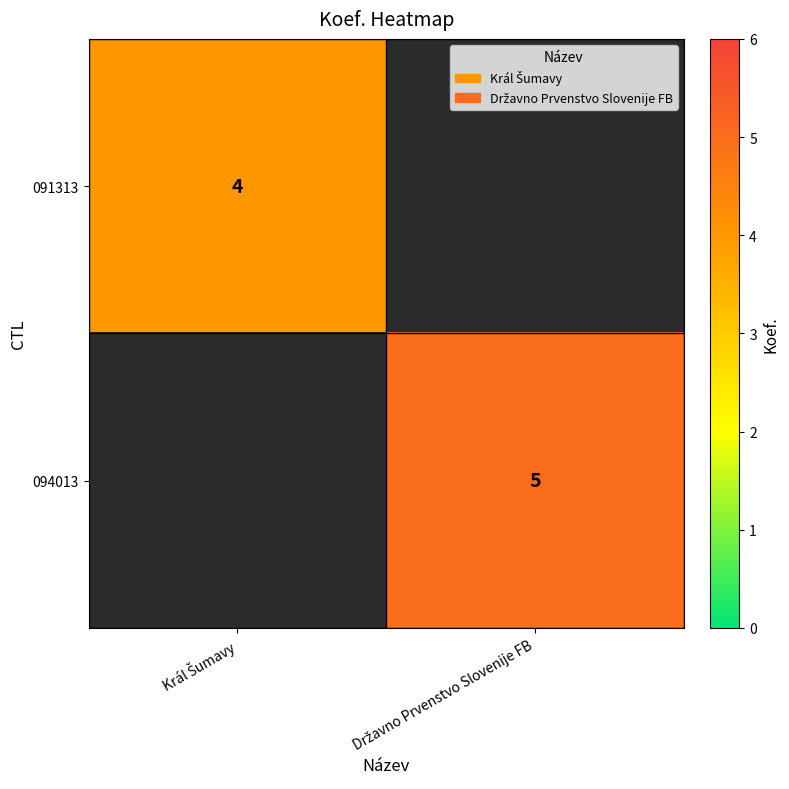

At which label does 091313 reach its minimum?

Državno Prvenstvo Slovenije FB